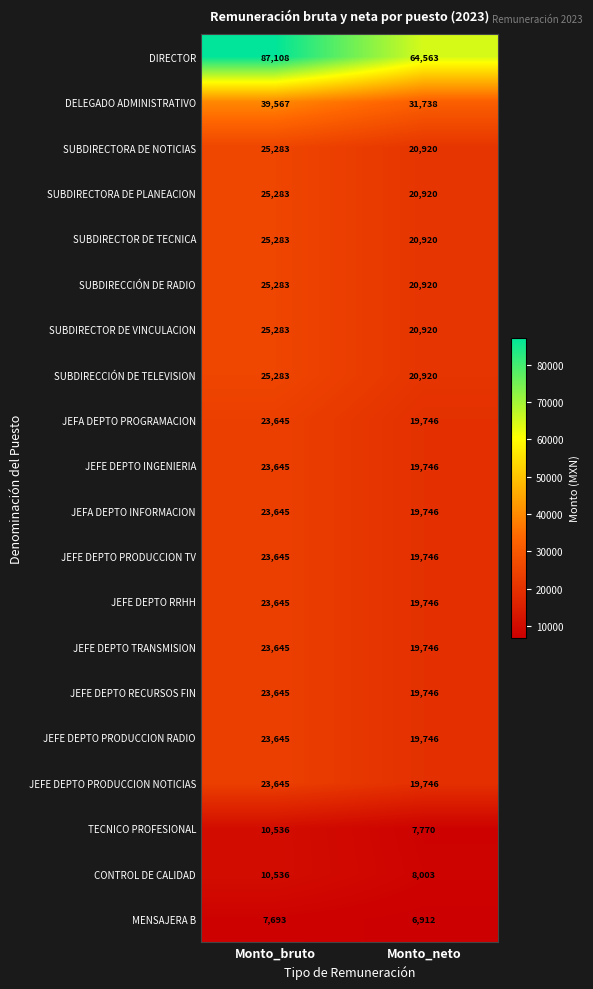

What is the difference between the highest and lowest values at Monto_bruto?

79415